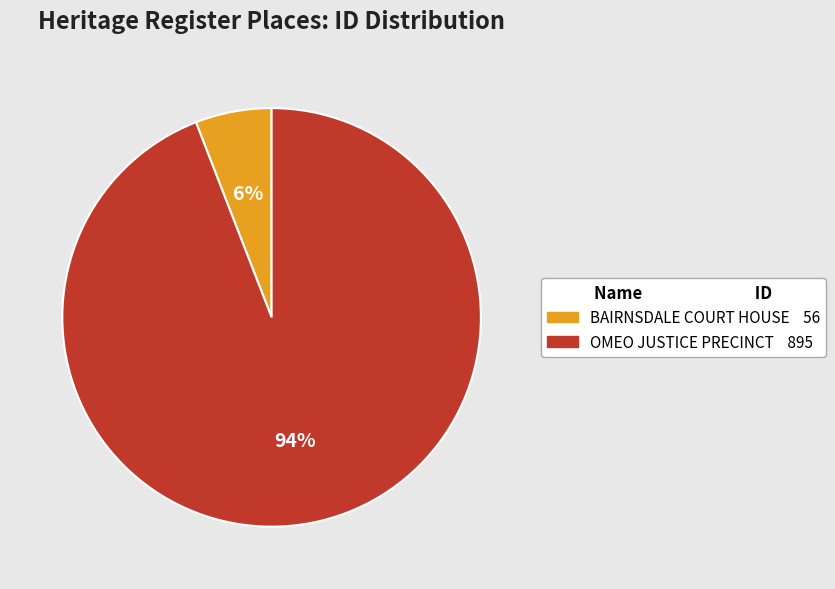

Which slice is the largest?

OMEO JUSTICE PRECINCT